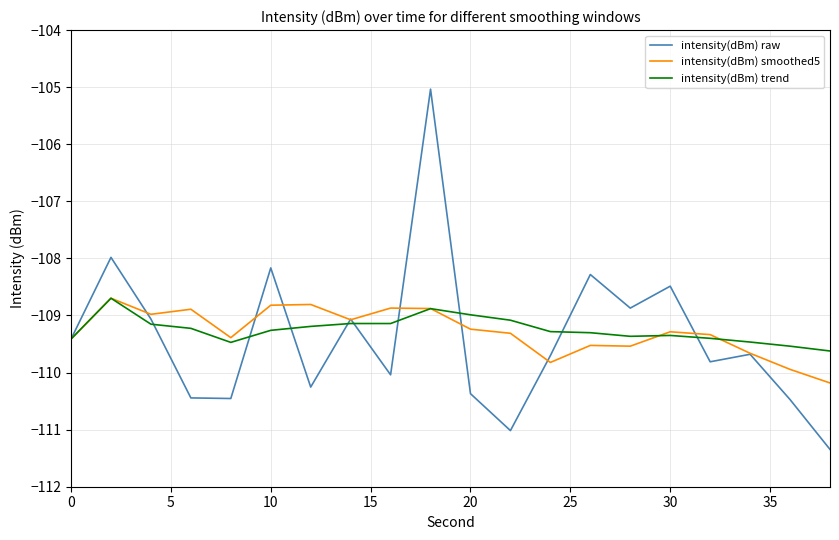

Which series has the largest range (max minus min)?

intensity(dBm) raw